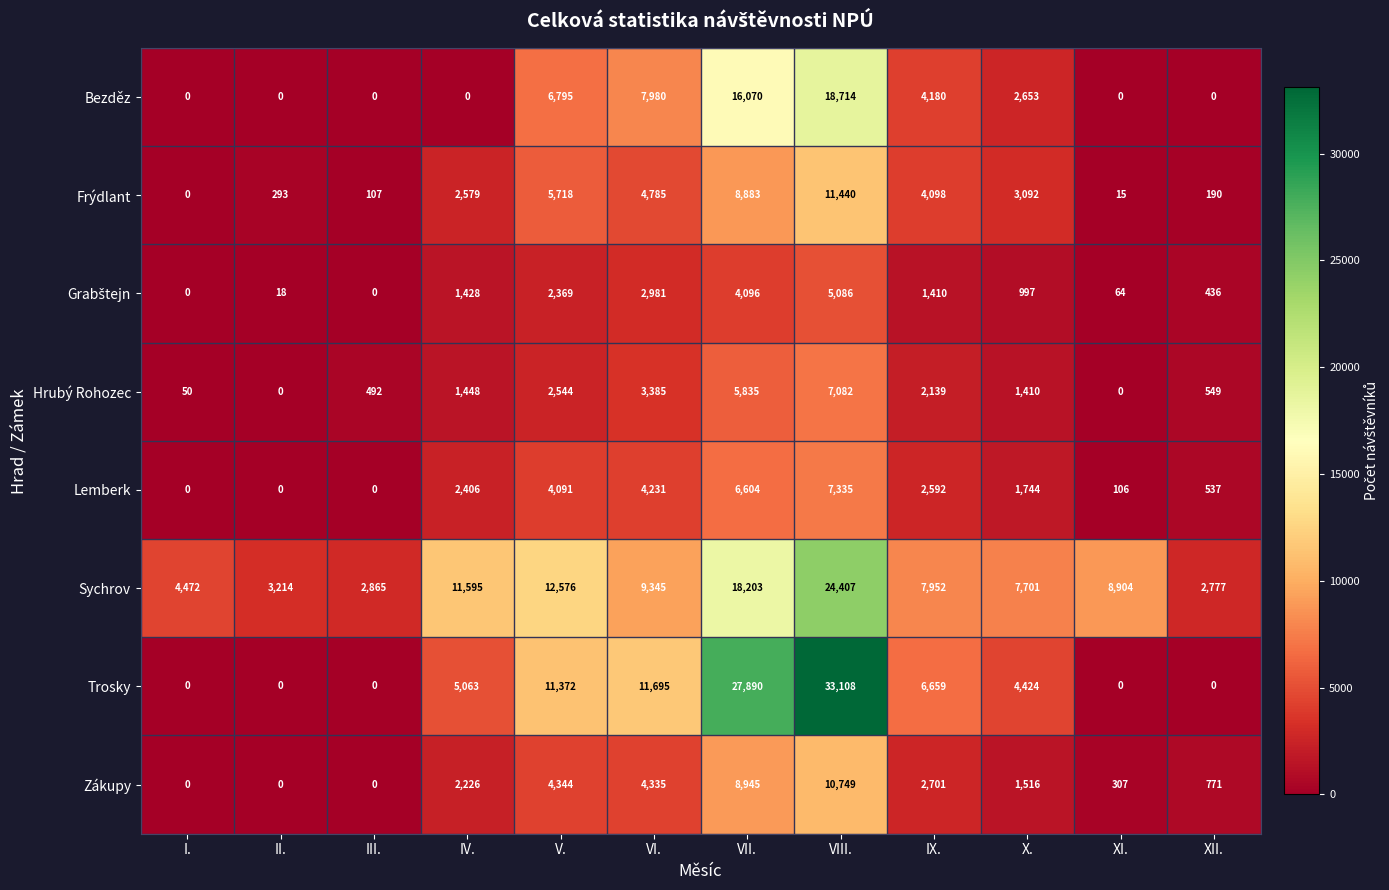

True or false: Lemberk has a value of 106 at XI..

True